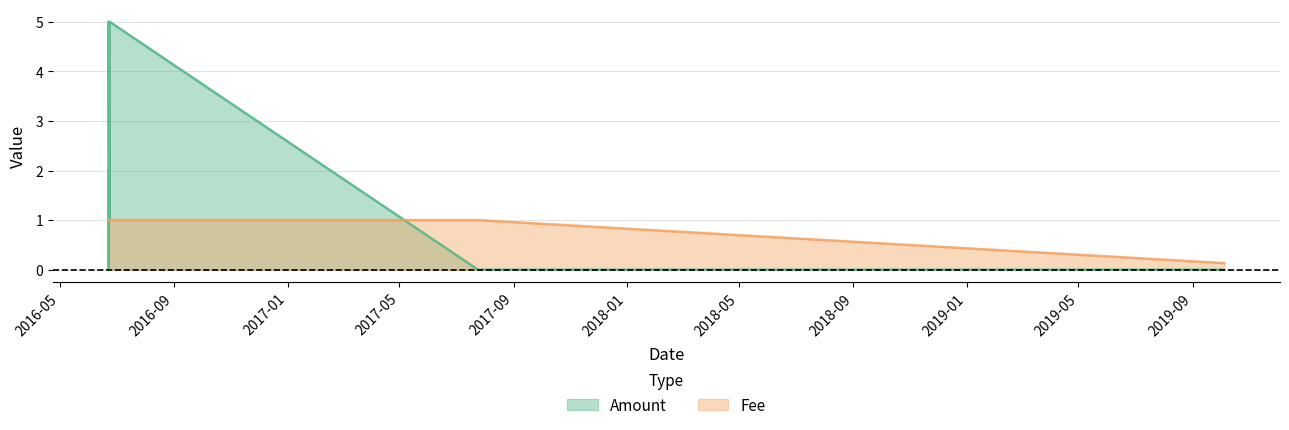

At 2016-06-22 16:13:11, list the series in order from largest to smallest.

Amount, Fee